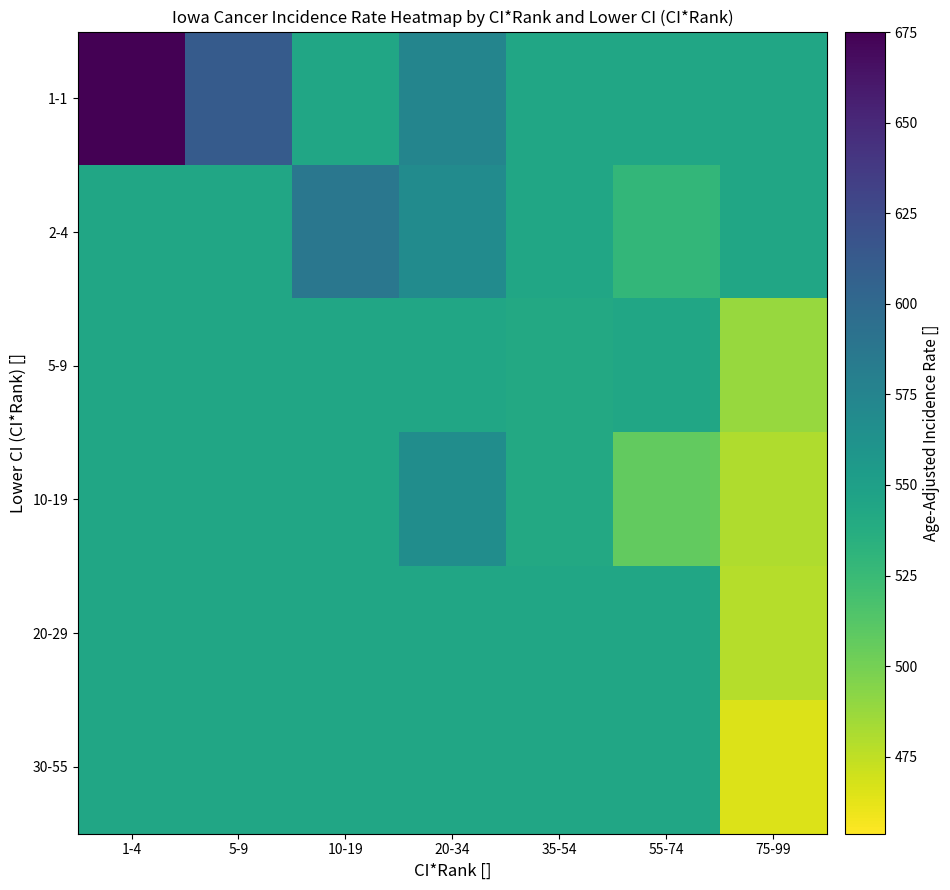

At how many categories does at least one series exceed 615?

1